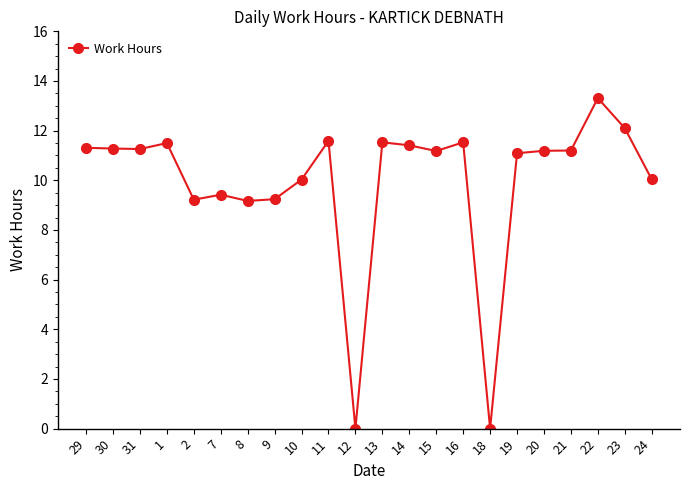

Is this an area chart (filled region under the line)?

No